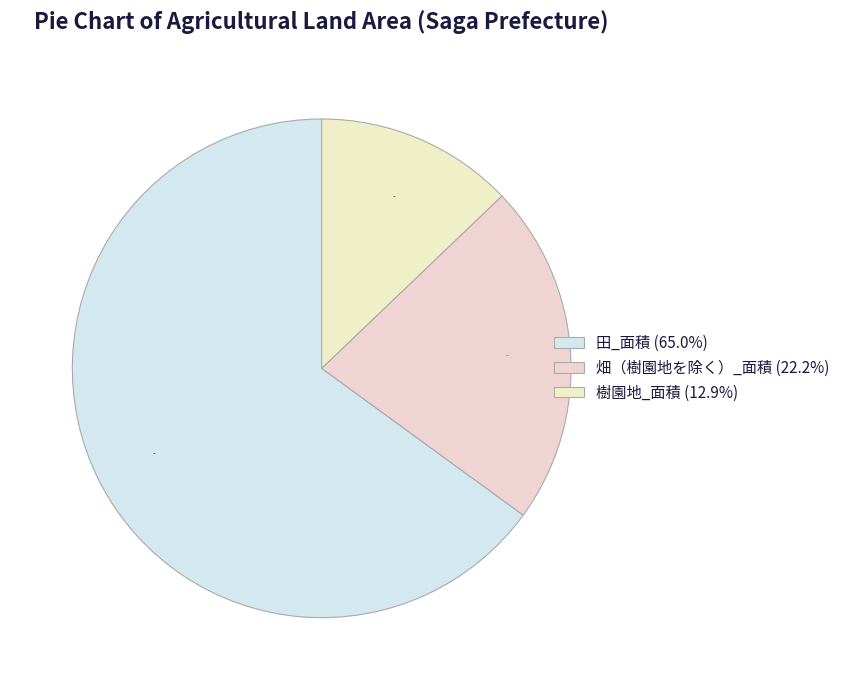

Does 田_面積 account for over 50% of the chart?

Yes